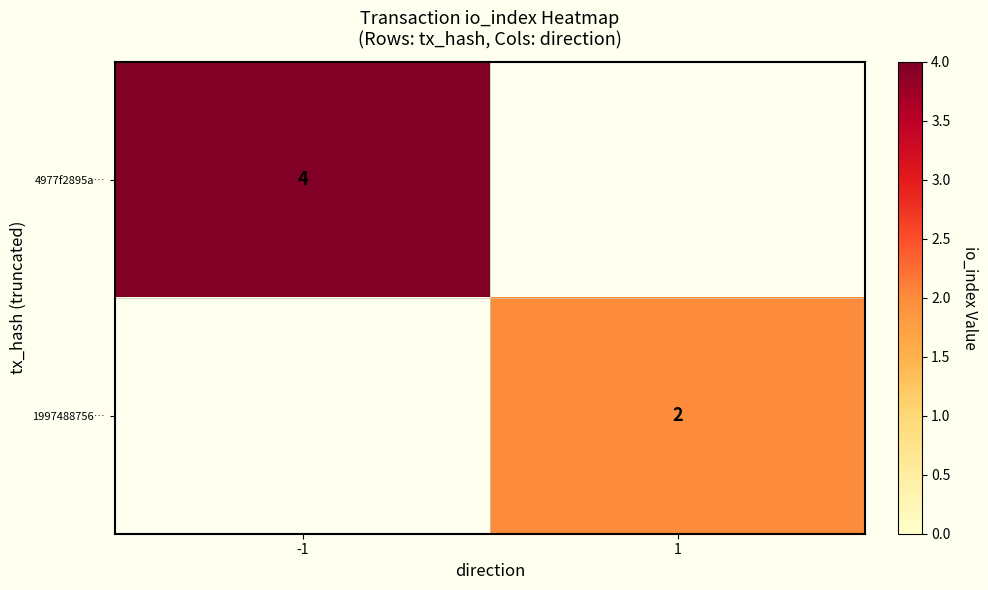

Count the number of categories in the chart.

2